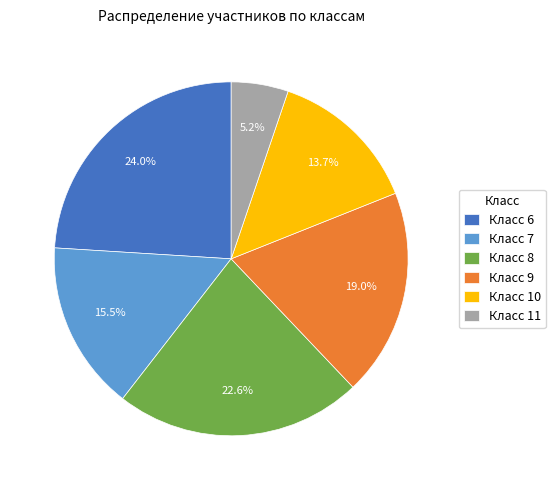

Between Класс 7 and Класс 10, which is larger?

Класс 7